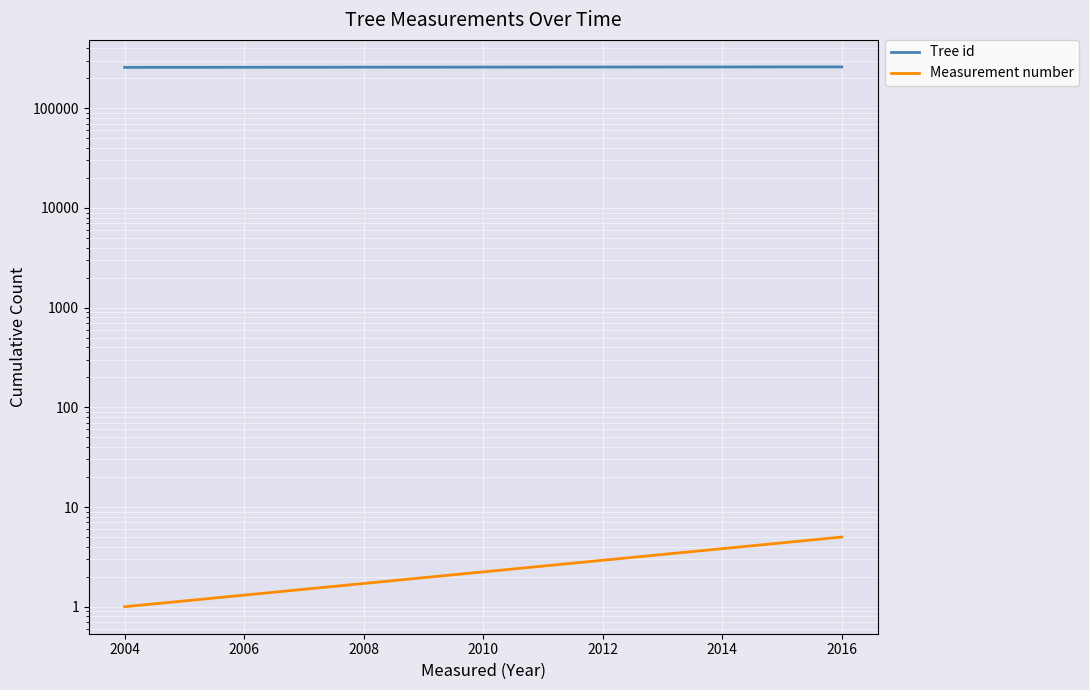

What is the value of the Measurement number point at the 1st from the left?

1